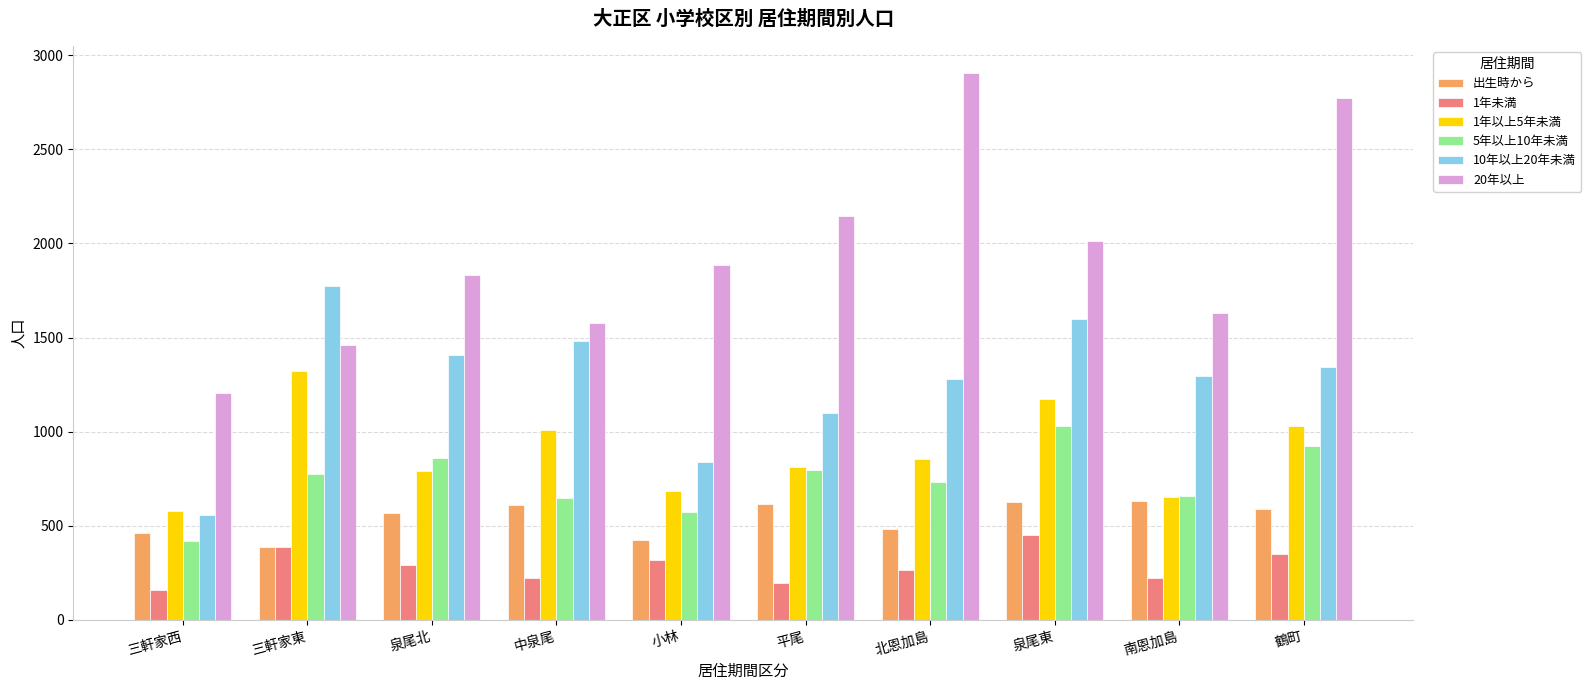

List the series in order of their peak value, highest first.

20年以上, 10年以上20年未満, 1年以上5年未満, 5年以上10年未満, 出生時から, 1年未満